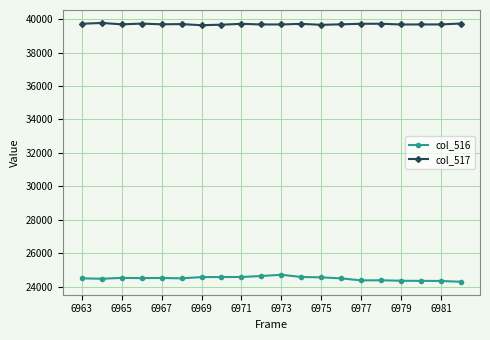

Rank the series by their maximum value, from highest to lowest.

col_517, col_516